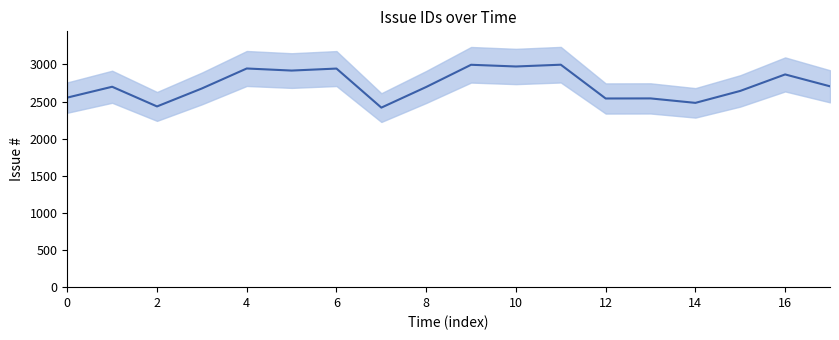

What is the label of the 7th point from the right?

11